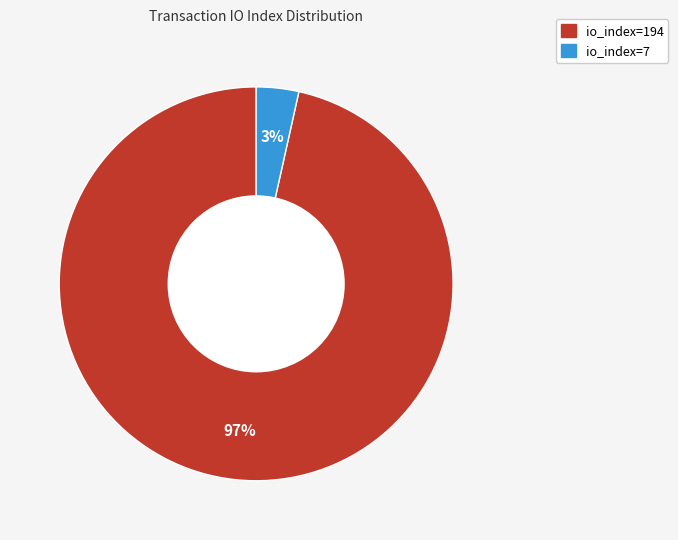

What percentage is the io_index=194 slice, to the nearest percent?

97%